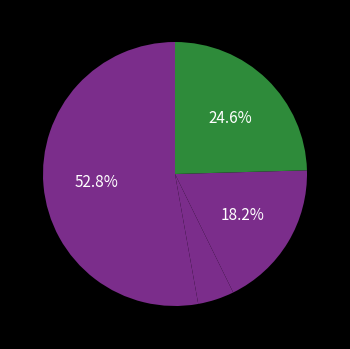

Which category has the smallest portion of the pie?

1